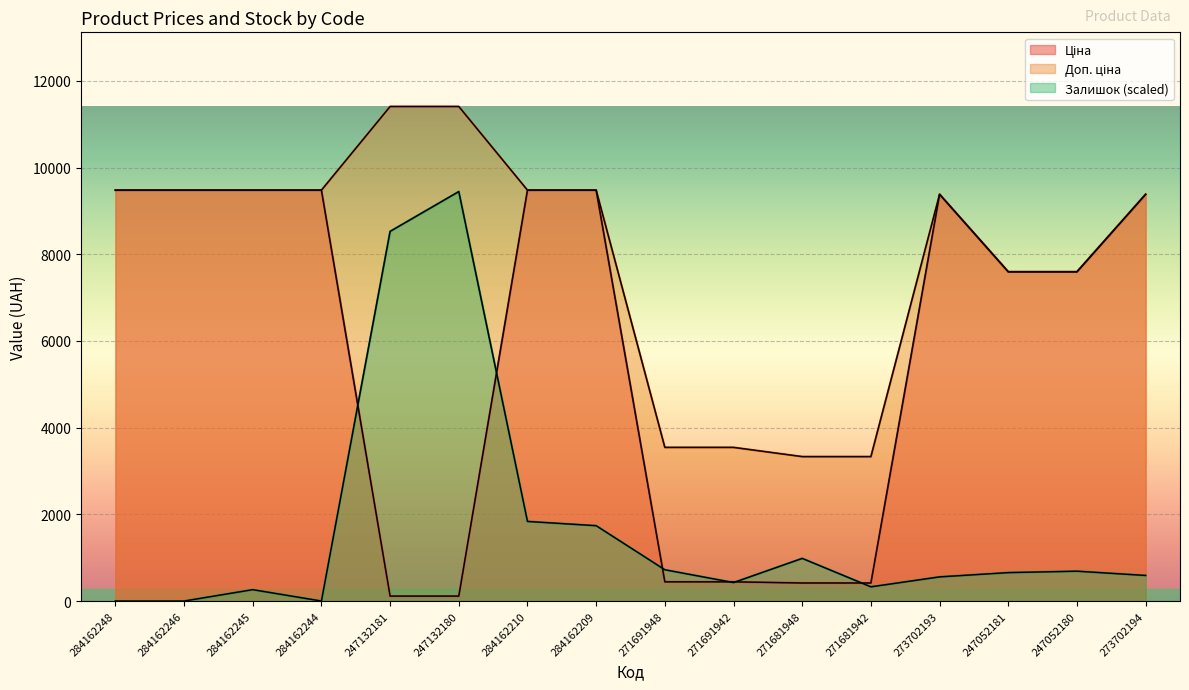

How many intersections are there between Ціна and Залишок?

6